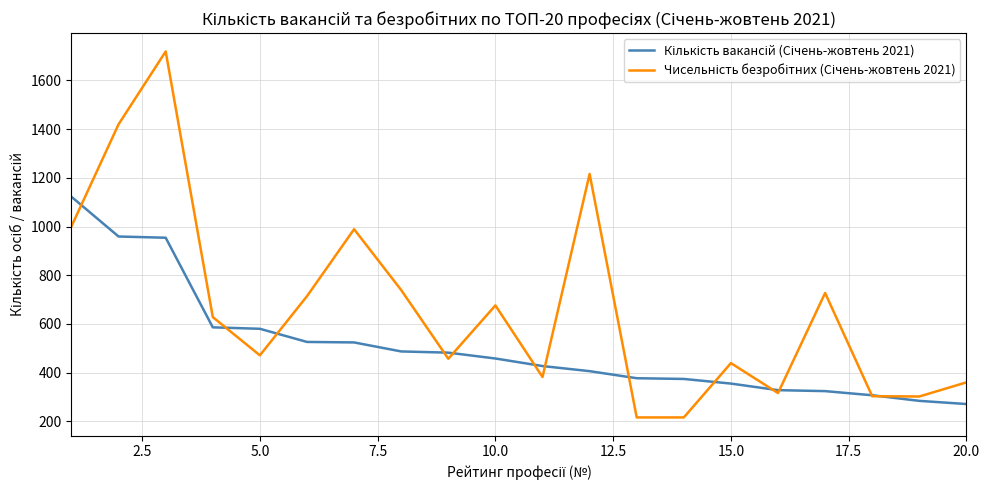

What is the minimum value shown in the chart?

216